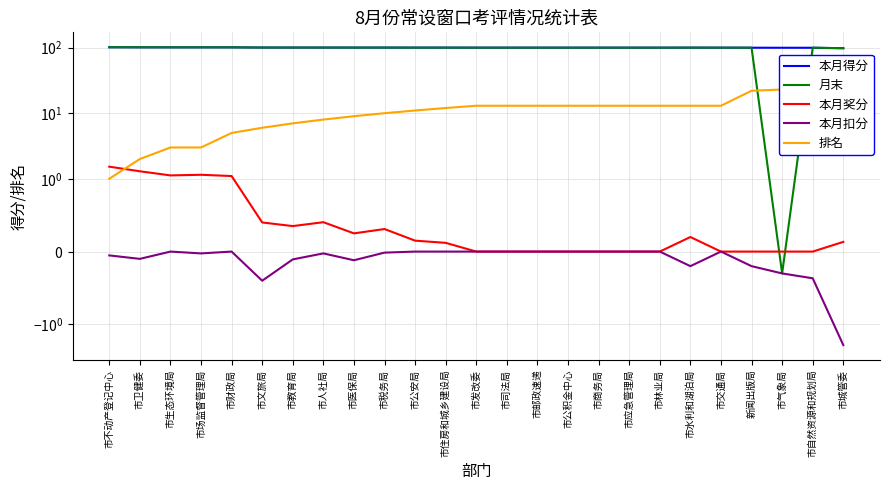

What is the label of the 20th point from the right?

市文旅局